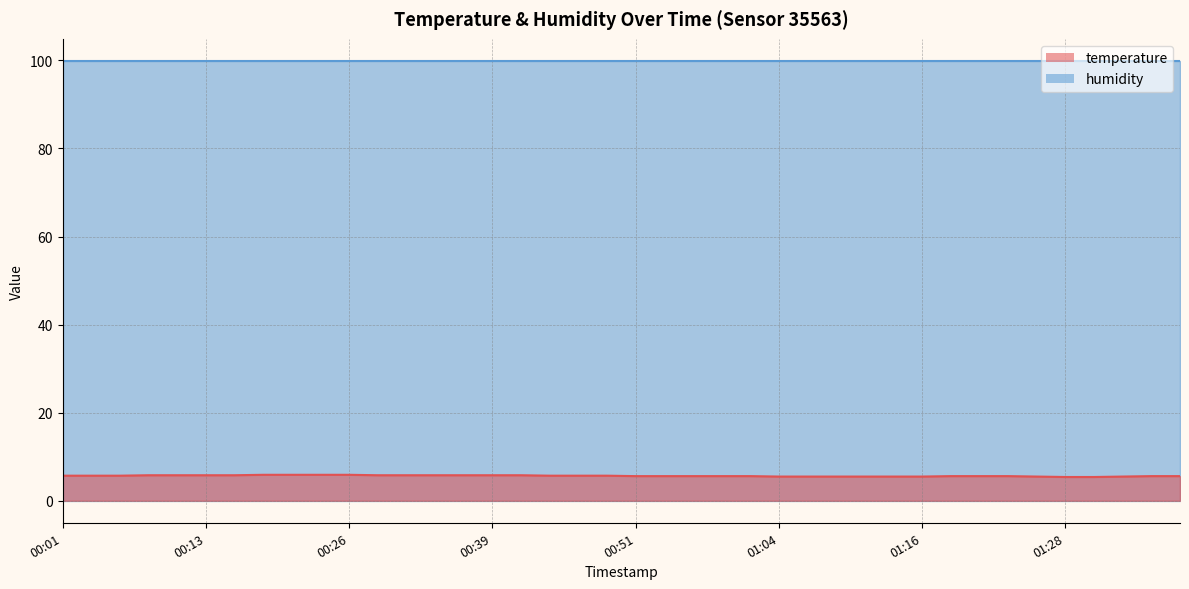

What is the change in value from 00:04 to 01:09?

-0.2